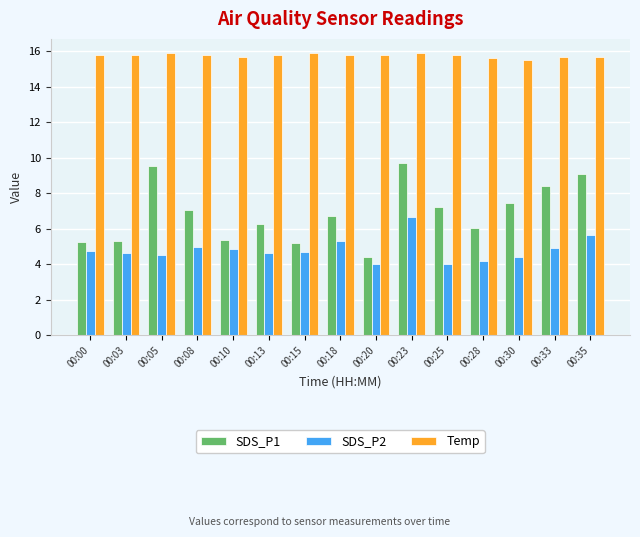

At 00:05, list the series in order from largest to smallest.

Temp, SDS_P1, SDS_P2